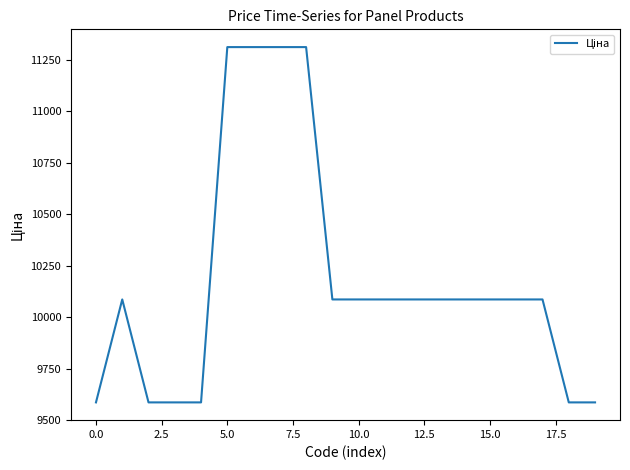

What is the maximum value shown in the chart?

11312.5